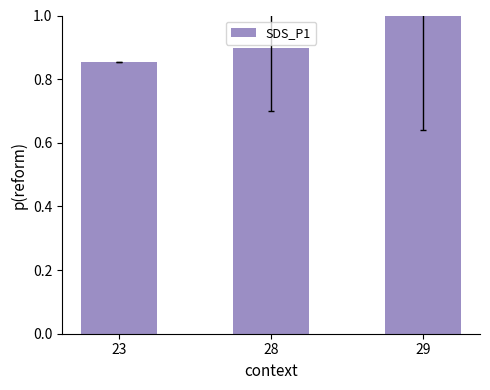

What is the sum of all values?

2.8